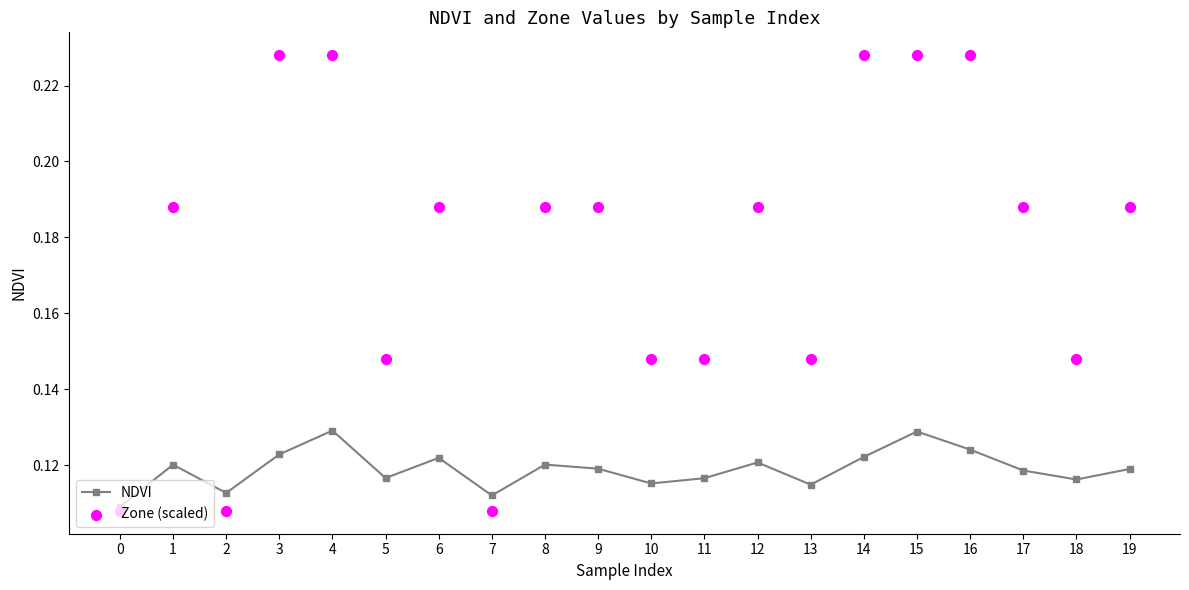

What are all the series names shown in the legend?

NDVI, Zone (scaled)